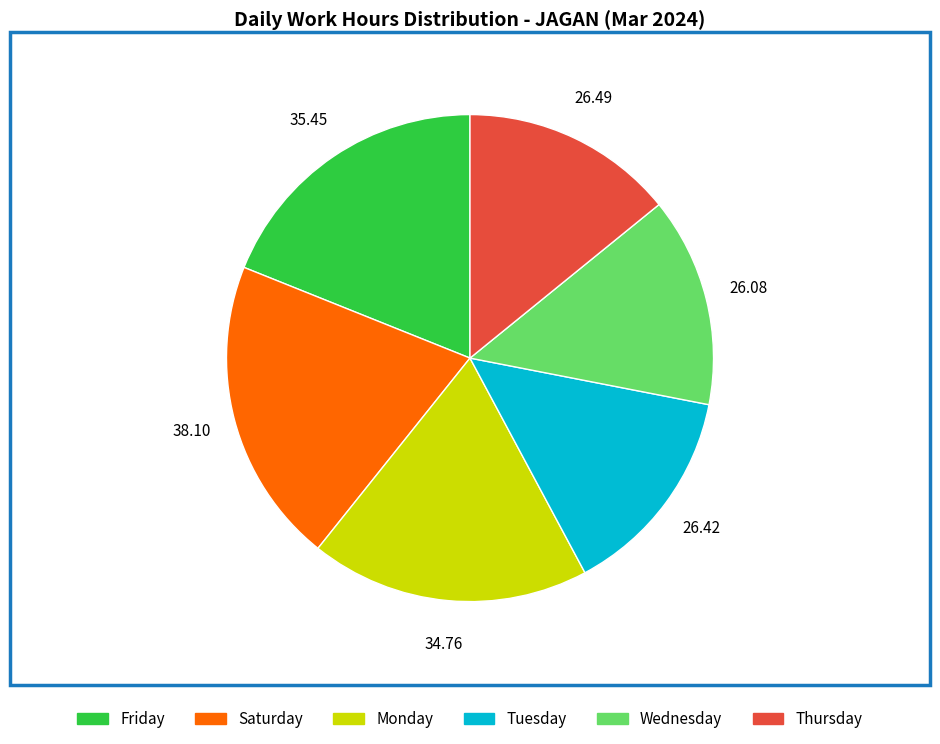

Is there a majority slice in this chart?

No